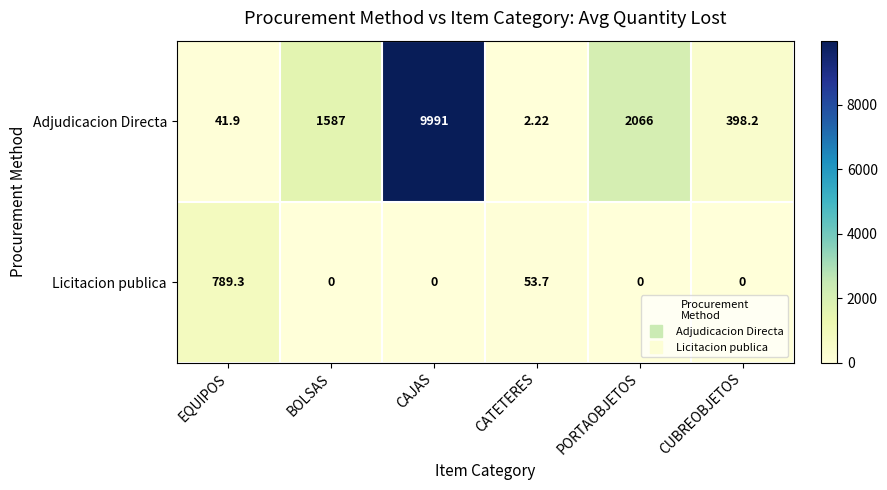

Rank the series by their average value, from highest to lowest.

Adjudicacion Directa, Licitacion publica